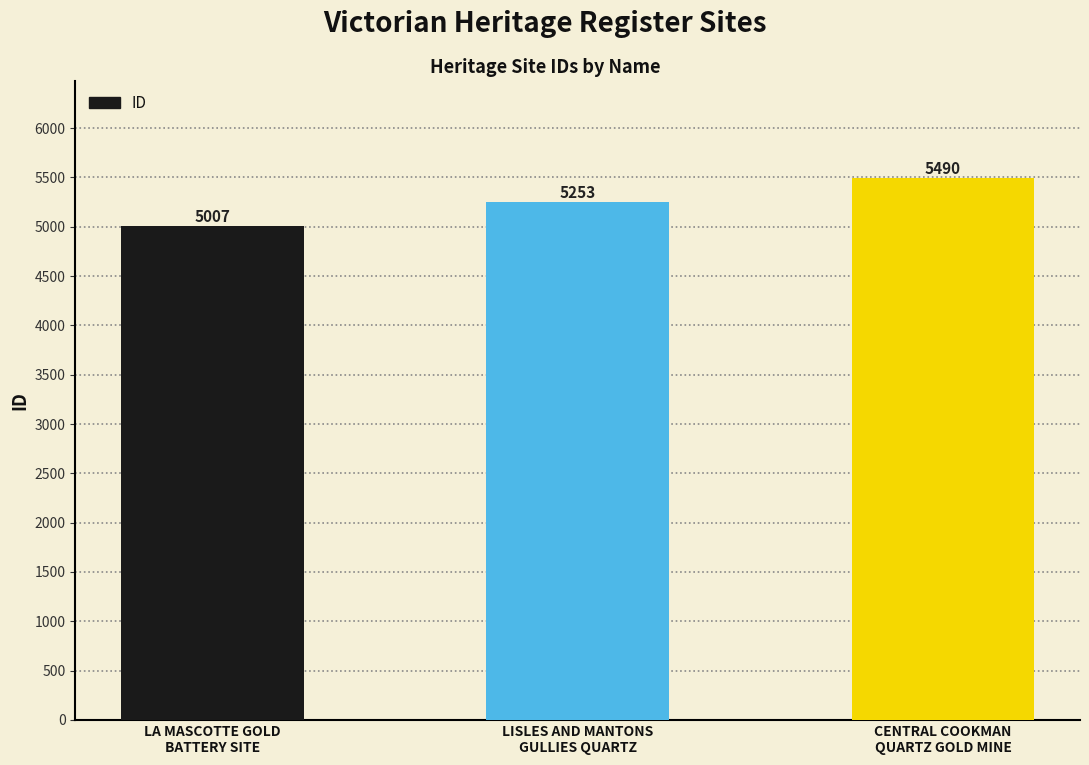

How many data points are less than 5253?

1